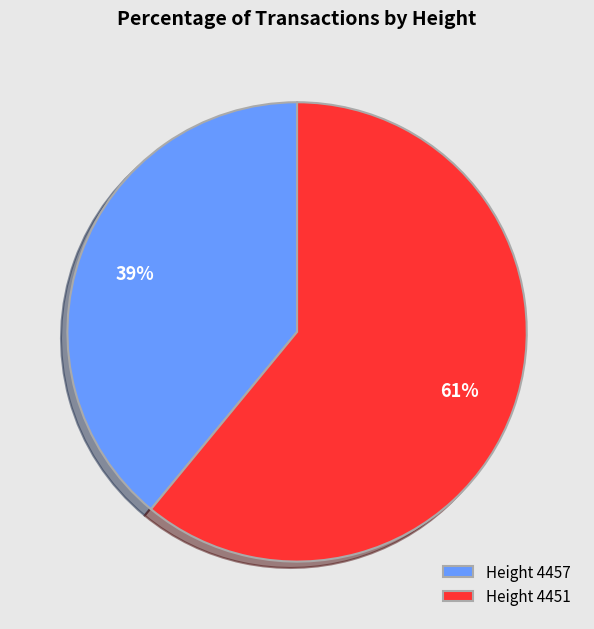

Which category accounts for the majority?

Height 4451